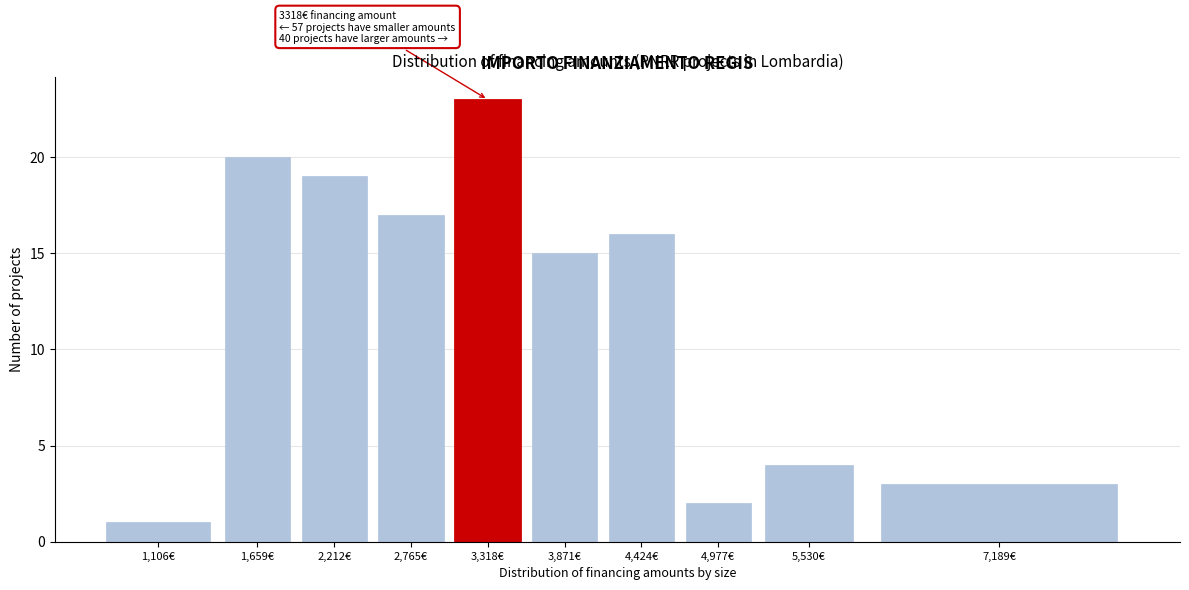

Reading left to right, transcribe all the data shown in this chart.

1,106€=1	1,659€=20	2,212€=19	2,765€=17	3,318€=23	3,871€=15	4,424€=16	4,977€=2	5,530€=4	7,189€=3